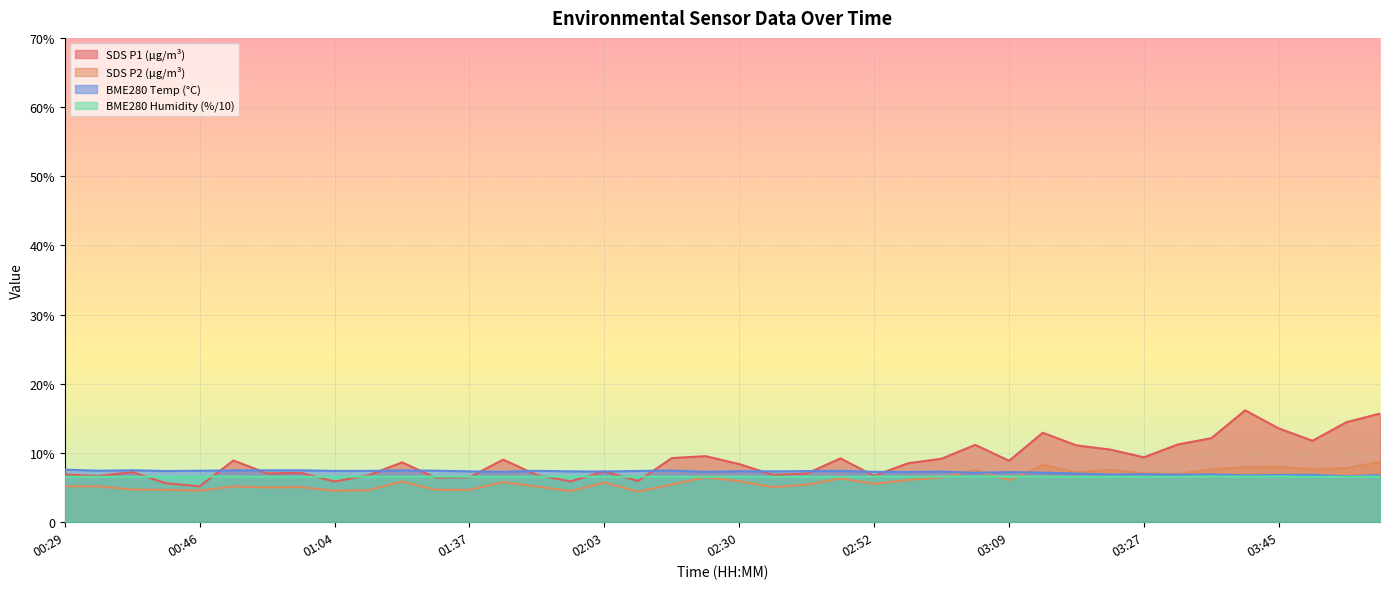

List the series in order of their overall mean, lowest first.

SDS P2 (μg/m³), BME280 Humidity (%/10), BME280 Temp (°C), SDS P1 (μg/m³)